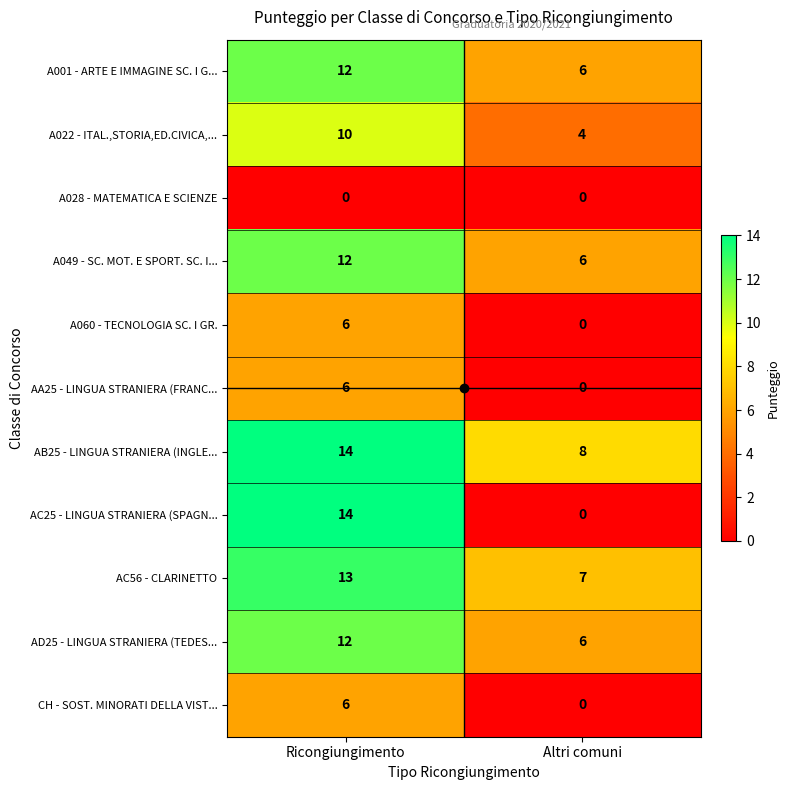

Read the AC25 - LINGUA STRANIERA (SPAGN... value at Ricongiungimento.

14